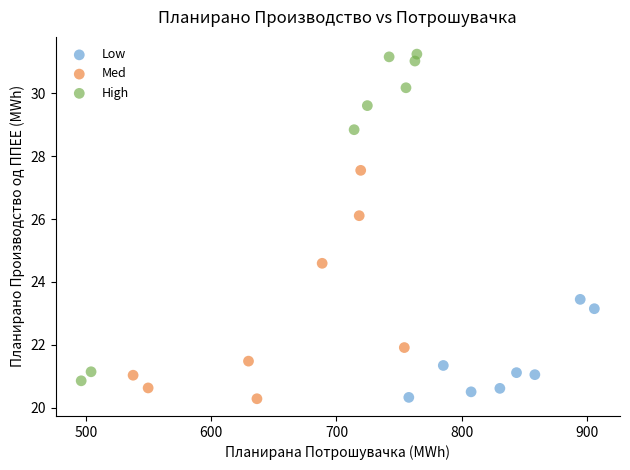

Which series has the widest spread of Y values?

High